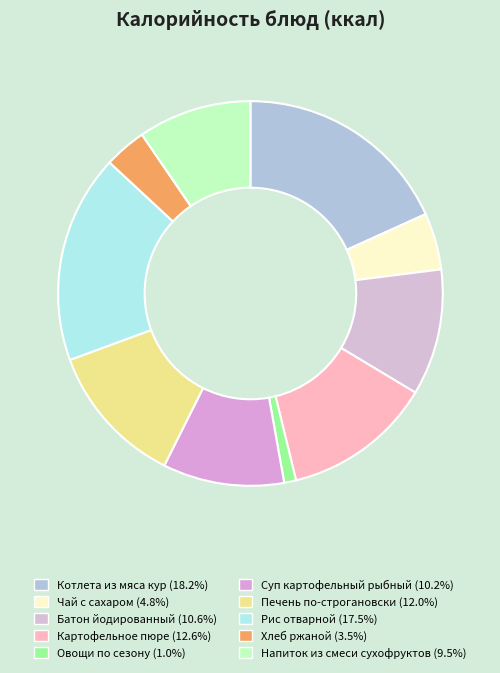

Which slice is the largest?

Котлета из мяса кур